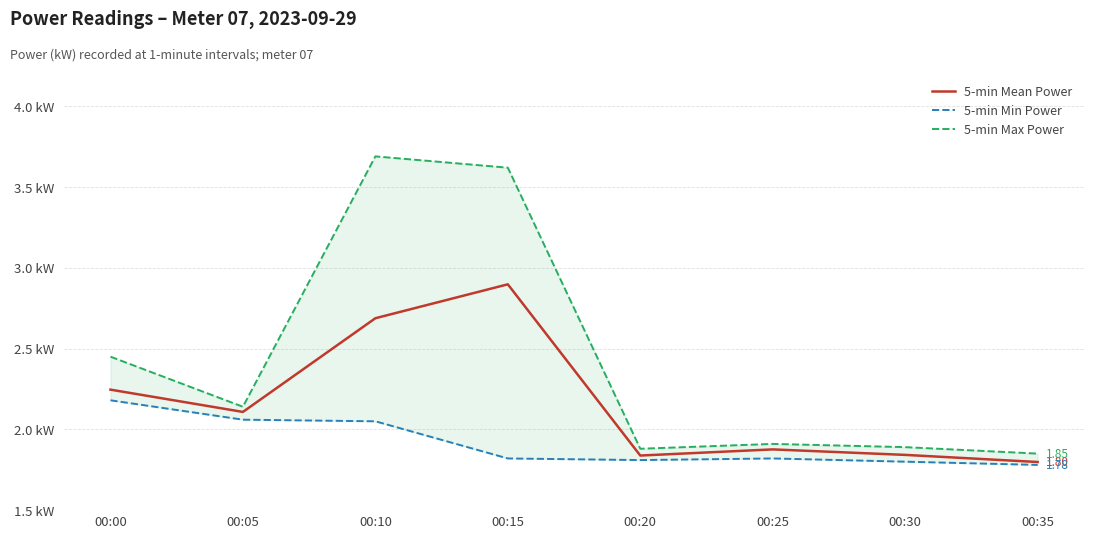

At which category does 5-min Min Power reach its first local peak?

00:25